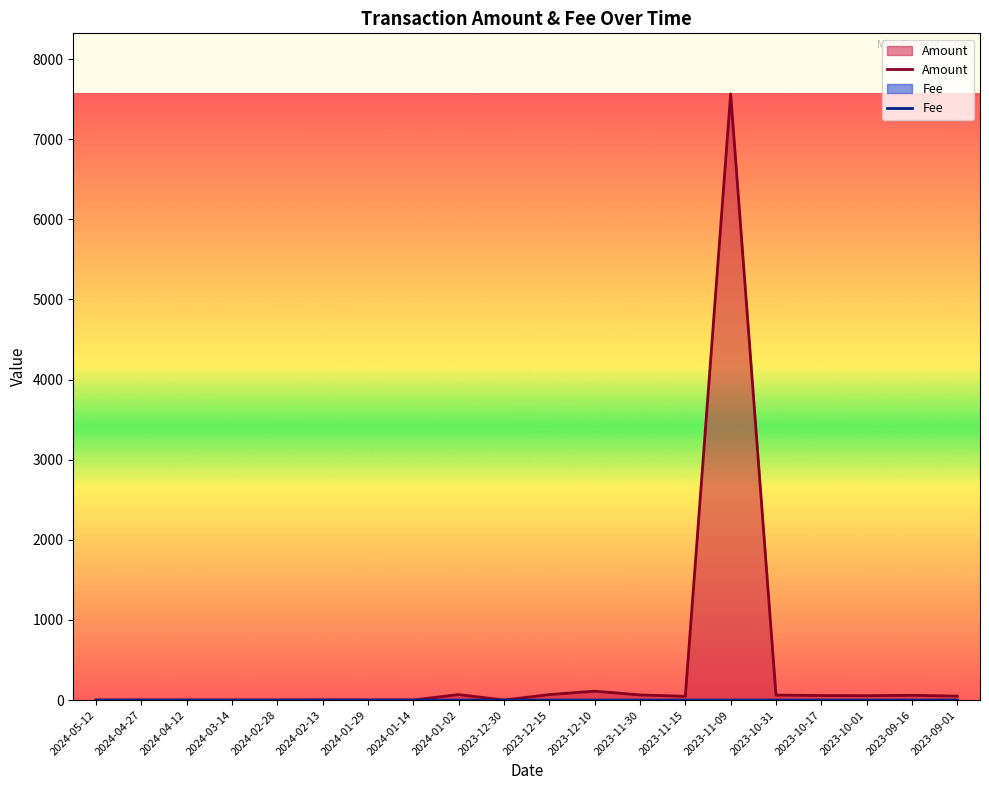

The value of Fee at 2024-02-28 is 0.0. True or false?

True